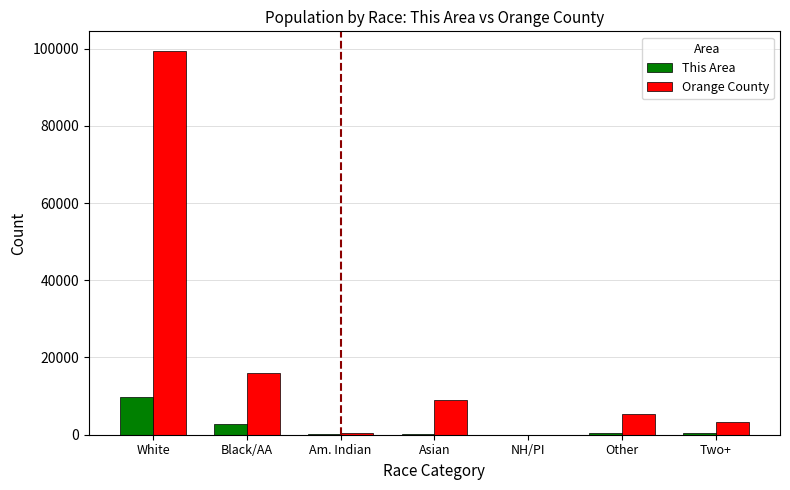

The This Area series shows 14480 at White. True or false?

False